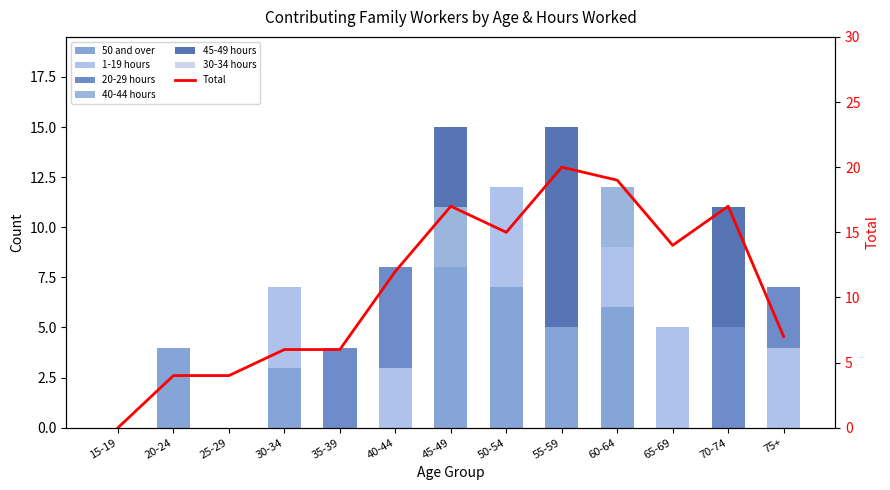

At which label does 45-49 hours reach its peak?

55-59